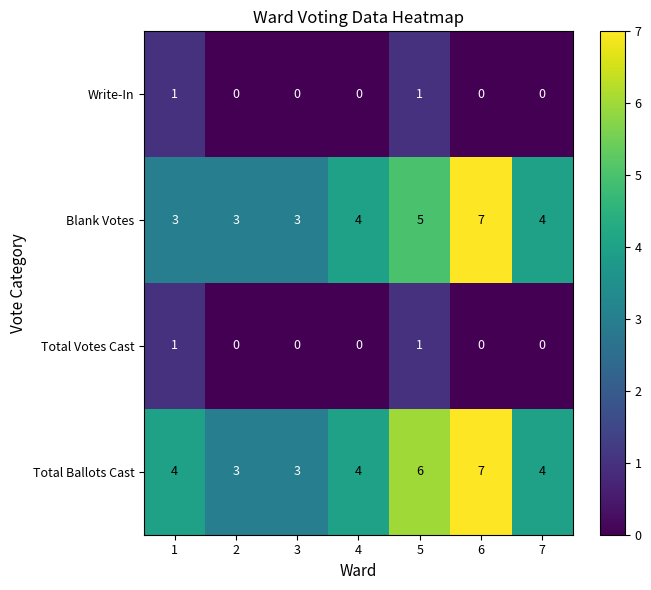

Is it true that Blank Votes equals 1 at 2?

False